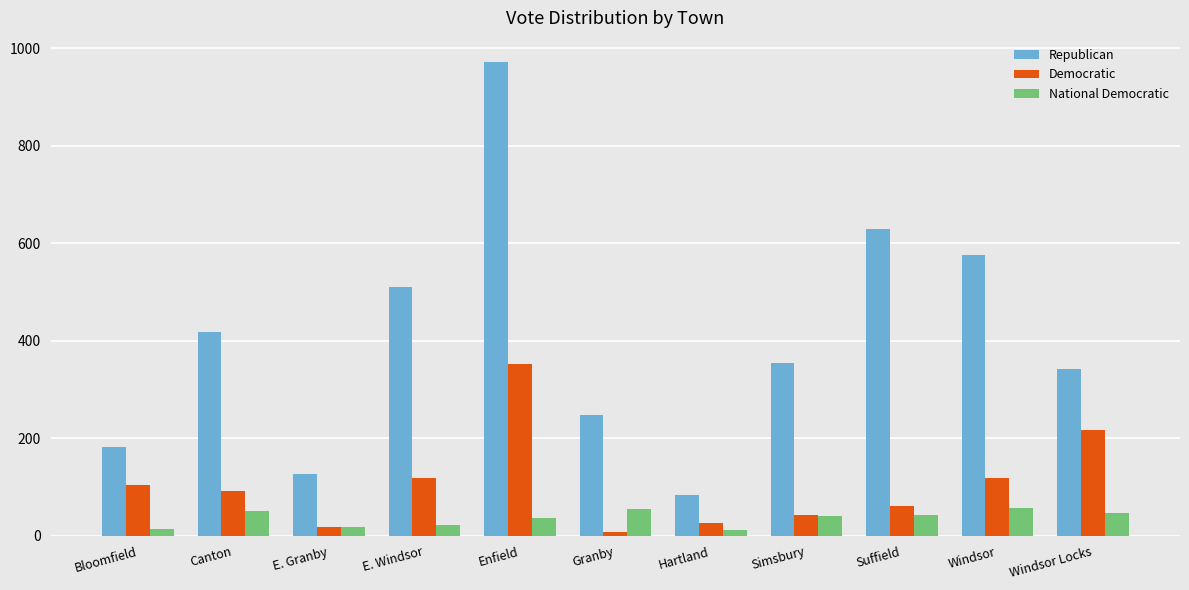

Is the value of National Democratic at E. Windsor greater than the value of Republican at Canton?

No